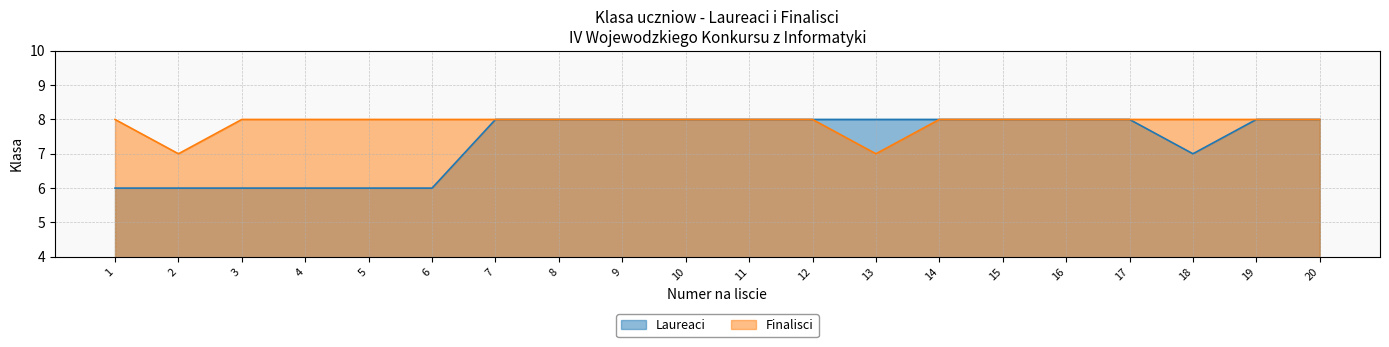

Reading left to right, list all the values displayed in this chart.

Laureaci: 1=6	2=6	3=6	4=6	5=6	6=6	7=8	8=8	9=8	10=8	11=8	12=8	13=8	14=8	15=8	16=8	17=8	18=7	19=8	20=8
Finalisci: 1=8	2=7	3=8	4=8	5=8	6=8	7=8	8=8	9=8	10=8	11=8	12=8	13=7	14=8	15=8	16=8	17=8	18=8	19=8	20=8